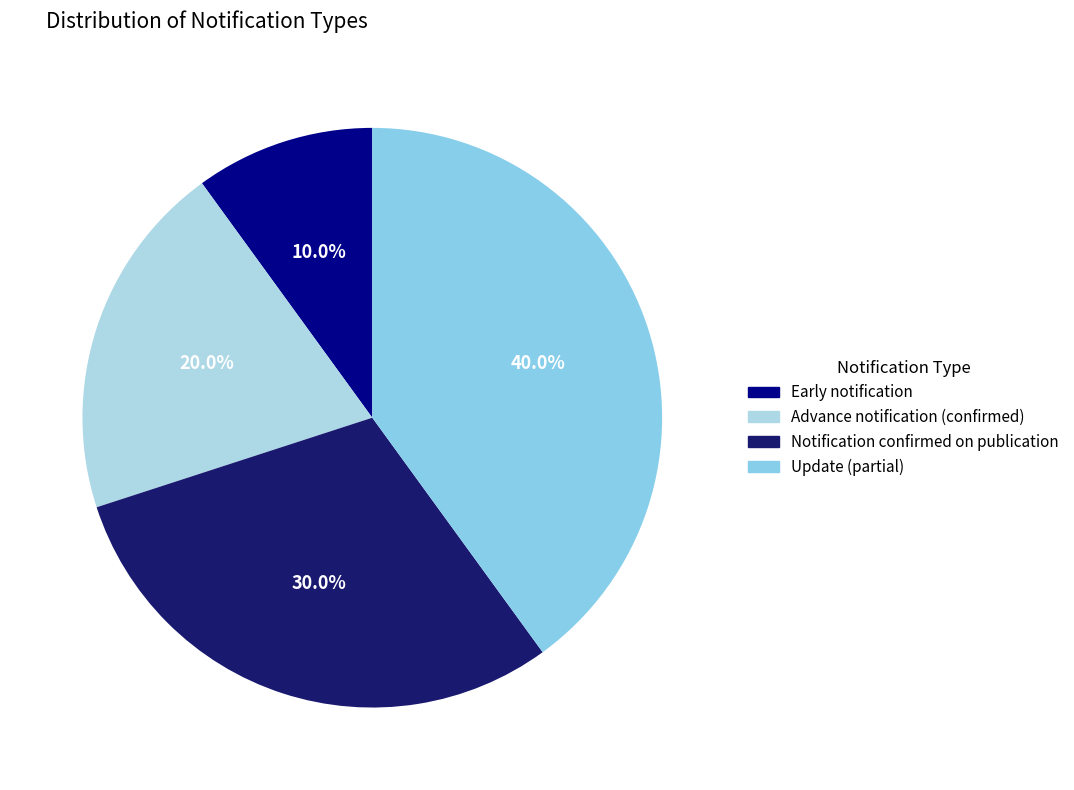

Rank the categories by value from highest to lowest.

Update (partial), Notification confirmed on publication, Advance notification (confirmed), Early notification